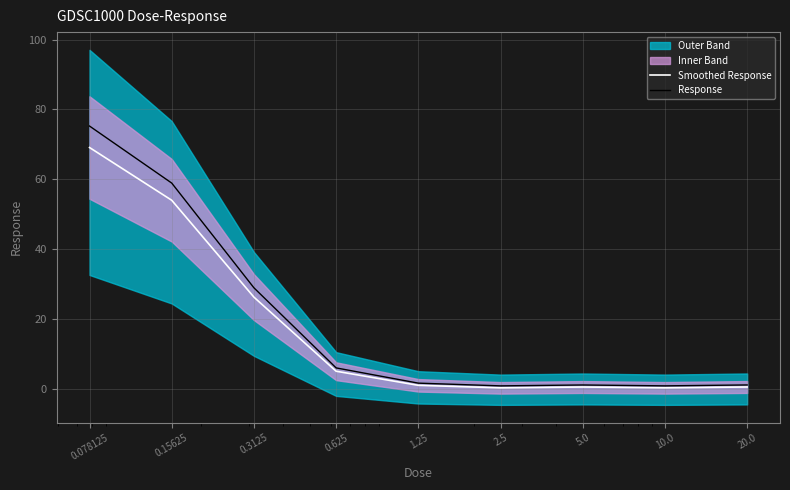

Reading right to left, transcribe all the data shown in this chart.

Smoothed Response: 0.6	0.3	0.6	0.3	1.0	5.1	26.3	54.0	69.1
Response: 1.1	0.9	1.1	0.9	1.7	6.0	29.0	58.9	75.3